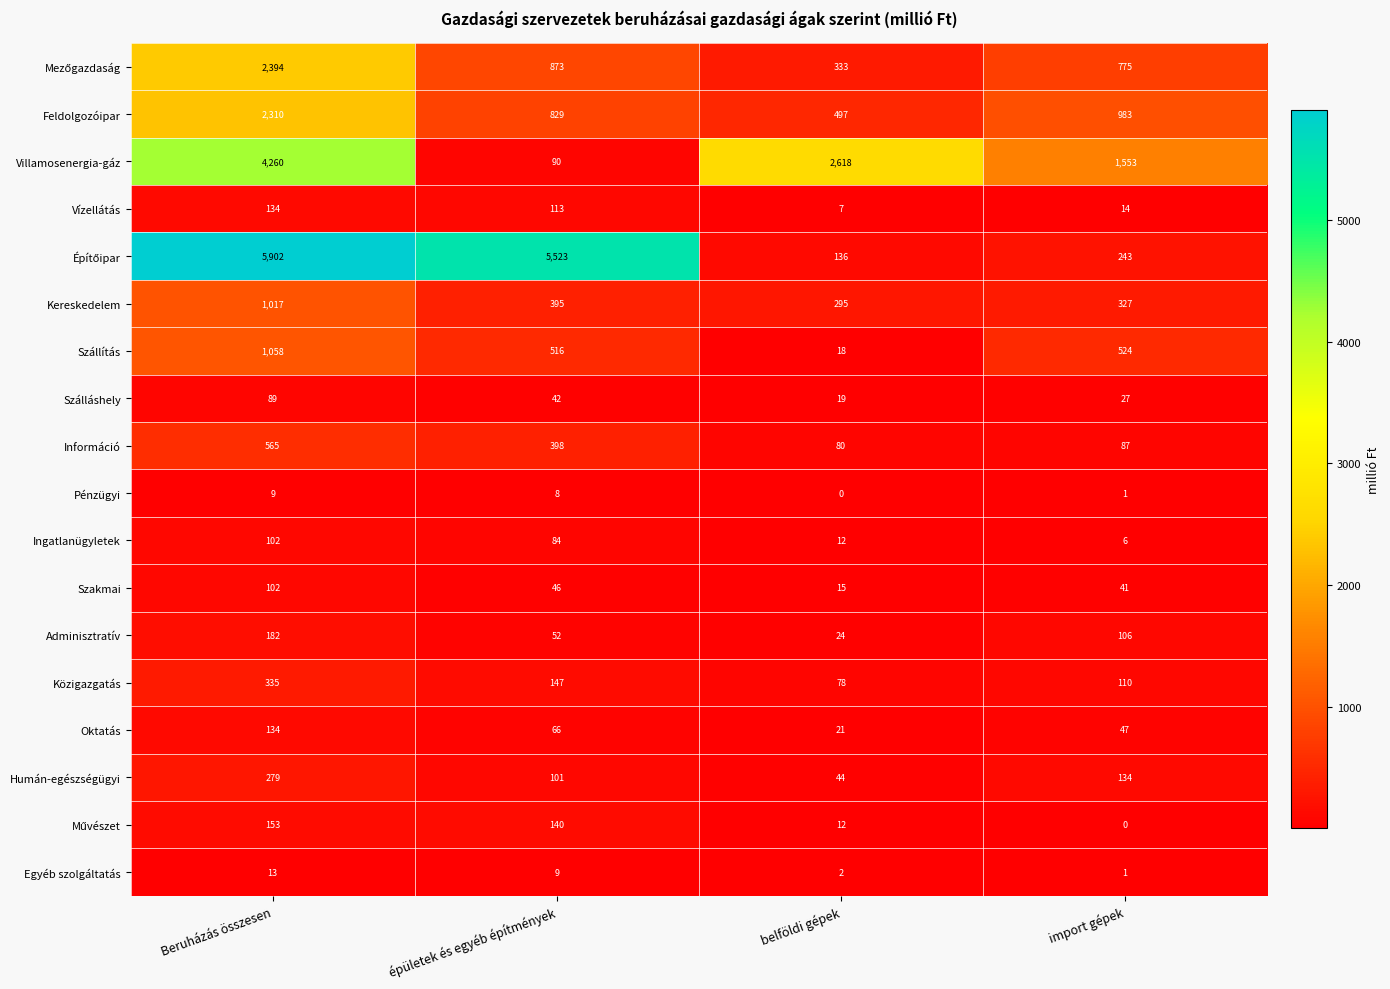

Which category has the highest value across all series?

Beruházás összesen